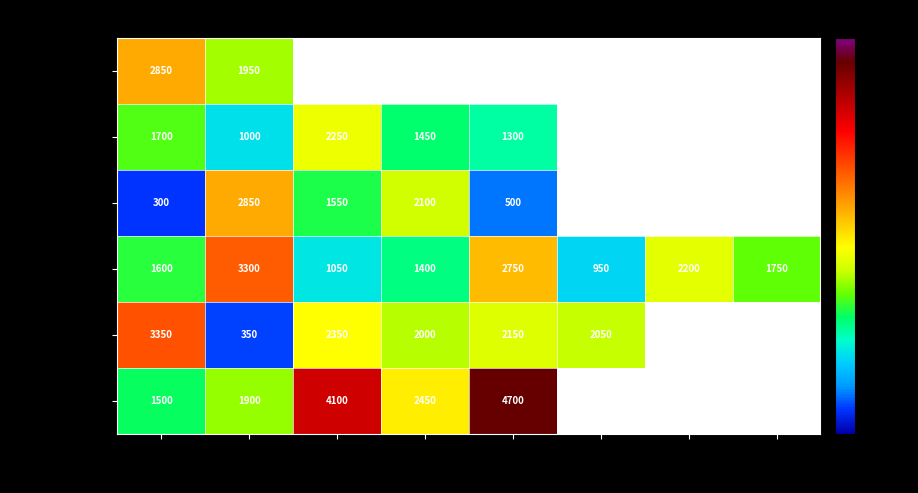

What is the sum of the 横浜市金沢区 values at G and F?

3150.0